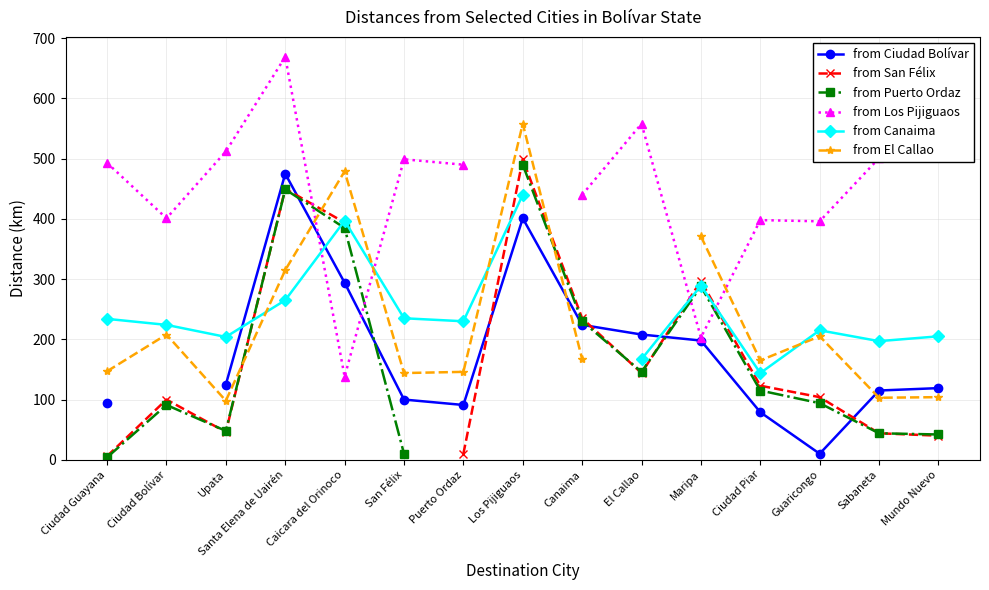

How many values in from San Félix are above zero?

14